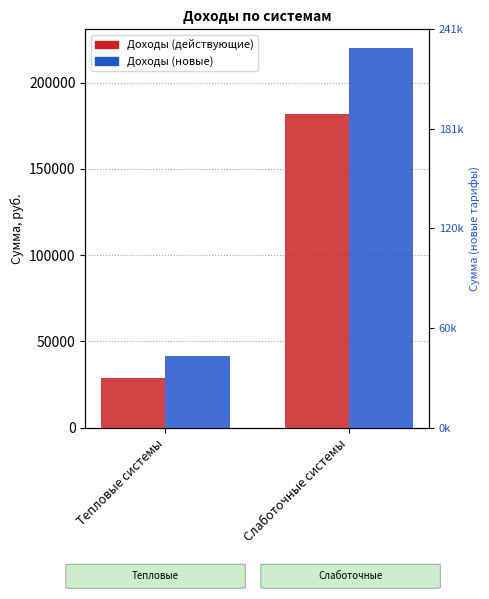

How many values in the Доходы (новые) series are below 219950?

1